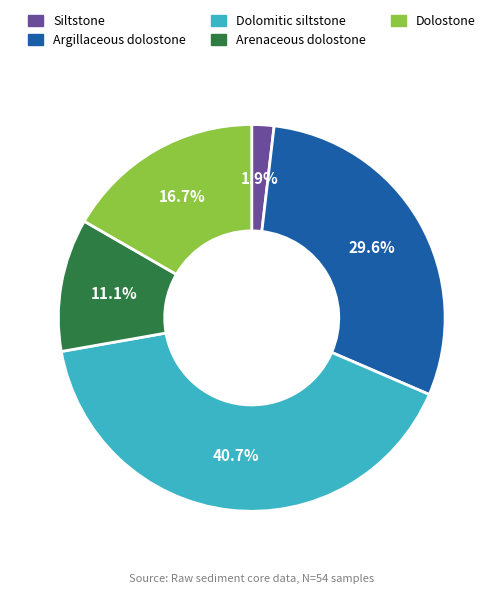

To the nearest percent, what portion does Arenaceous dolostone represent?

11%